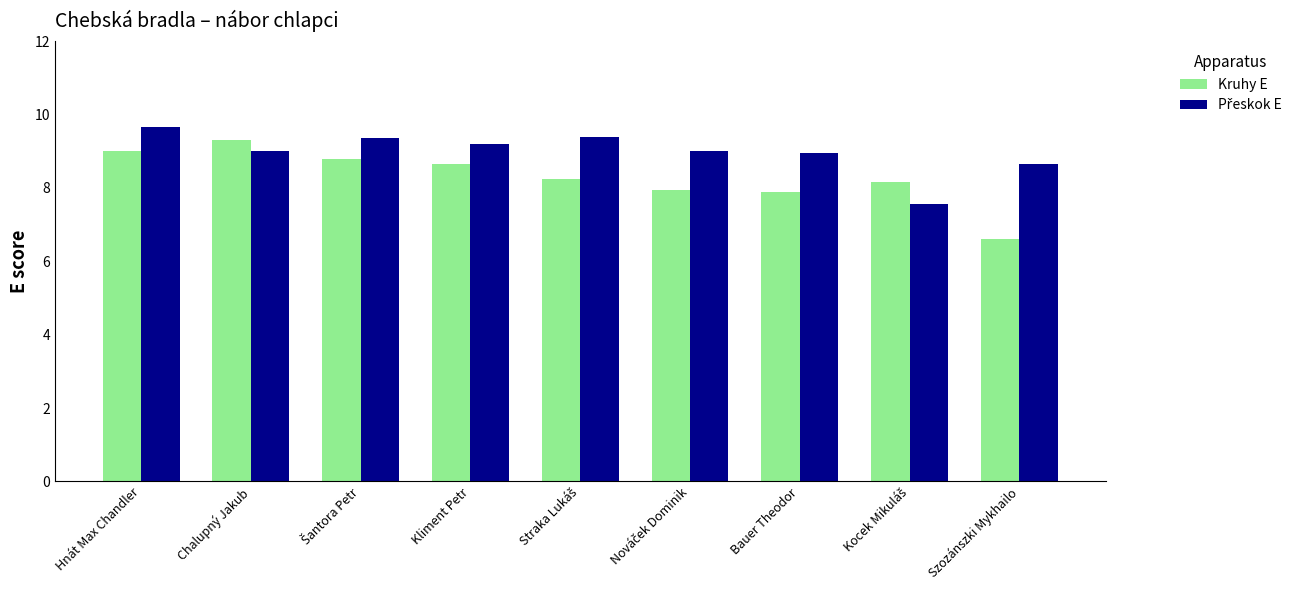

What is the minimum value shown in the chart?

6.6